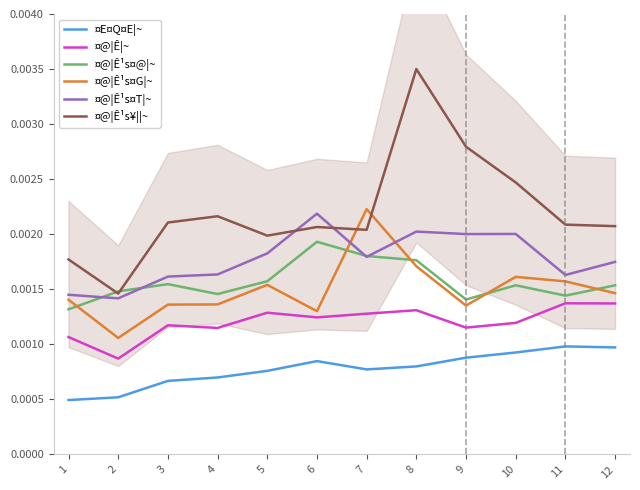

Reading right to left, what are all the values shown in this chart?

¤E¤Q¤E¦~: 12=0.0	11=0.0	10=0.0	9=0.0	8=0.0	7=0.0	6=0.0	5=0.0	4=0.0	3=0.0	2=0.0	1=0.0
¤@¦Ê¦~: 12=0.0	11=0.0	10=0.0	9=0.0	8=0.0	7=0.0	6=0.0	5=0.0	4=0.0	3=0.0	2=0.0	1=0.0
¤@¦Ê¹s¤@¦~: 12=0.0	11=0.0	10=0.0	9=0.0	8=0.0	7=0.0	6=0.0	5=0.0	4=0.0	3=0.0	2=0.0	1=0.0
¤@¦Ê¹s¤G¦~: 12=0.0	11=0.0	10=0.0	9=0.0	8=0.0	7=0.0	6=0.0	5=0.0	4=0.0	3=0.0	2=0.0	1=0.0
¤@¦Ê¹s¤T¦~: 12=0.0	11=0.0	10=0.0	9=0.0	8=0.0	7=0.0	6=0.0	5=0.0	4=0.0	3=0.0	2=0.0	1=0.0
¤@¦Ê¹s¥|¦~: 12=0.0	11=0.0	10=0.0	9=0.0	8=0.0	7=0.0	6=0.0	5=0.0	4=0.0	3=0.0	2=0.0	1=0.0